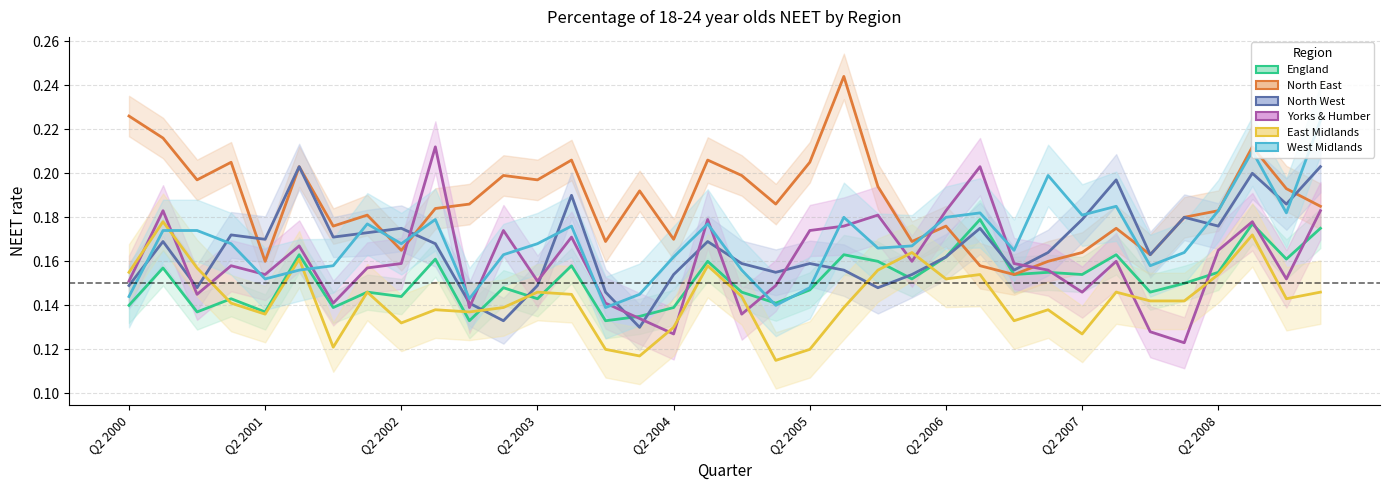

True or false: North West has a value of 0.1 at Q2 2003.

True